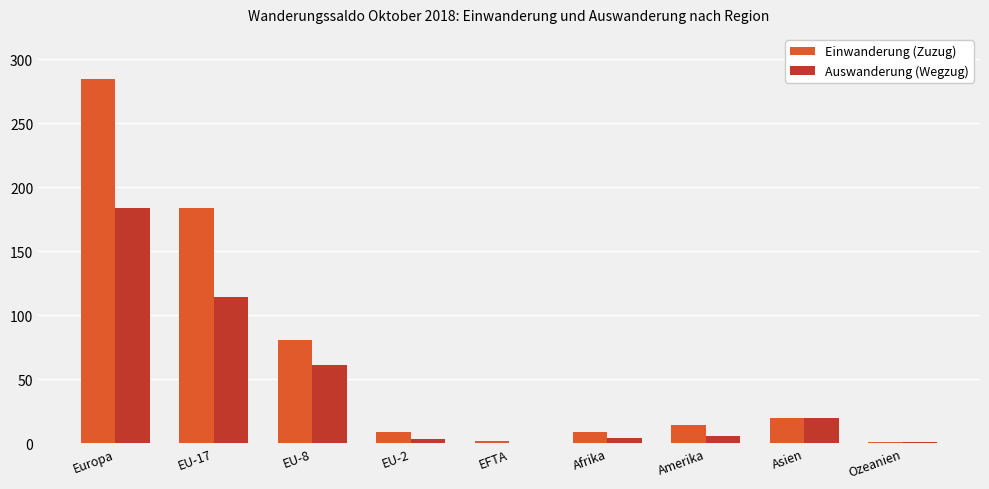

How many categories are shown in the chart?

9